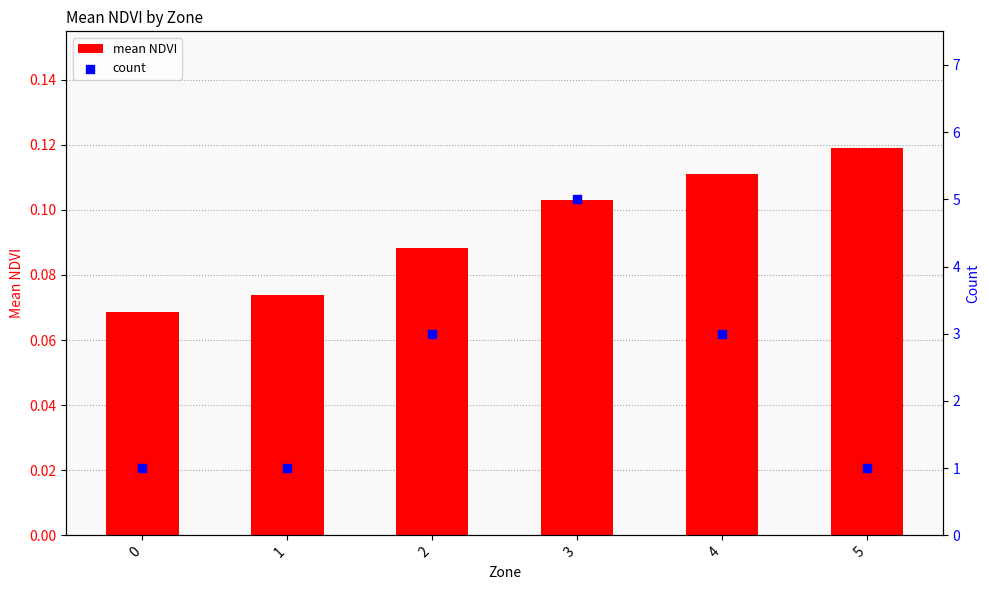

At how many categories does at least one series exceed 2?

3